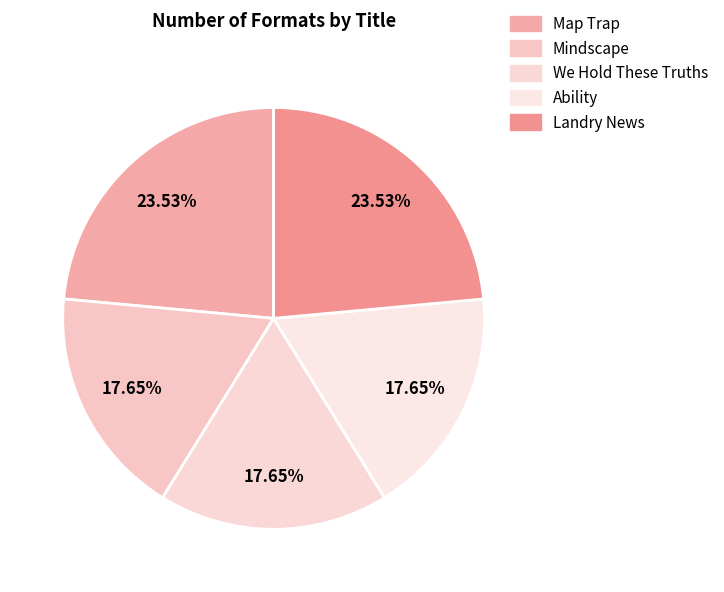

Combined, do Ability and We Hold These Truths account for over 50%?

No